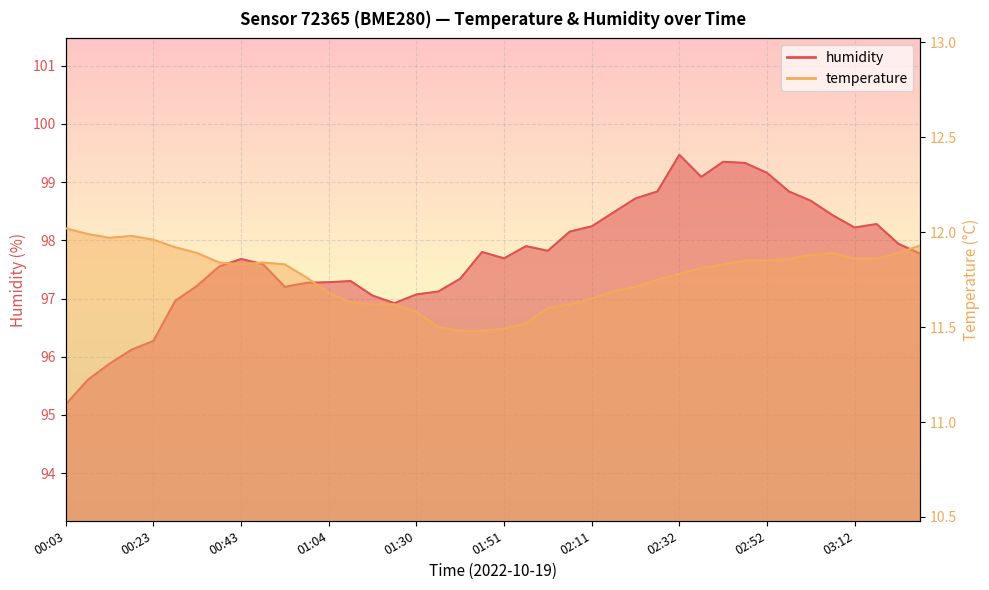

What is the difference between the second highest and minimum values in the temperature series?

0.5